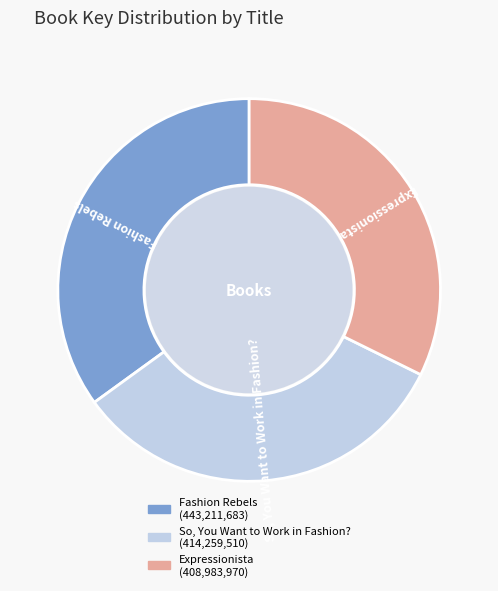

Is there any slice that represents more than half of the pie?

No